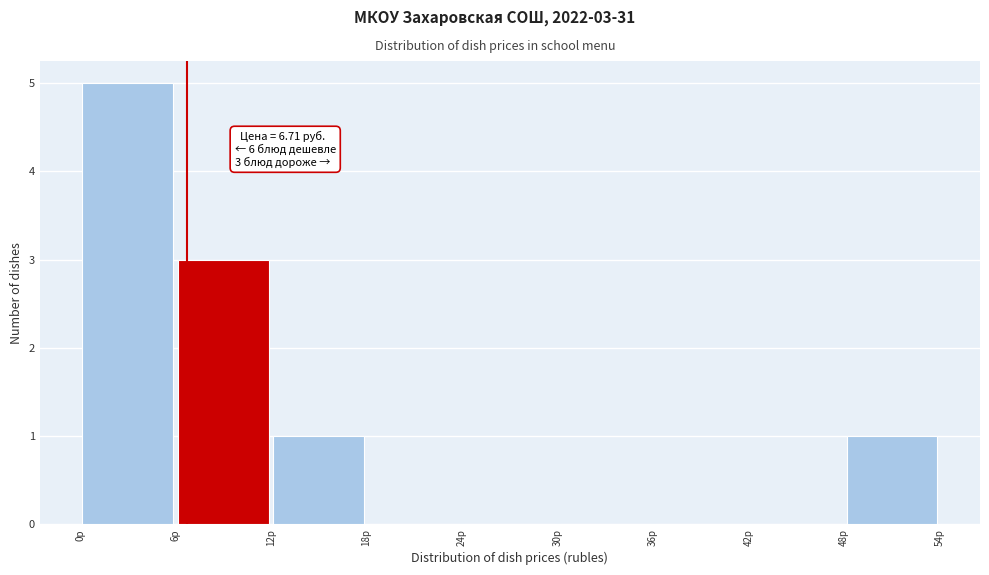

Which range on the x-axis has the tallest bar?

0 to 6